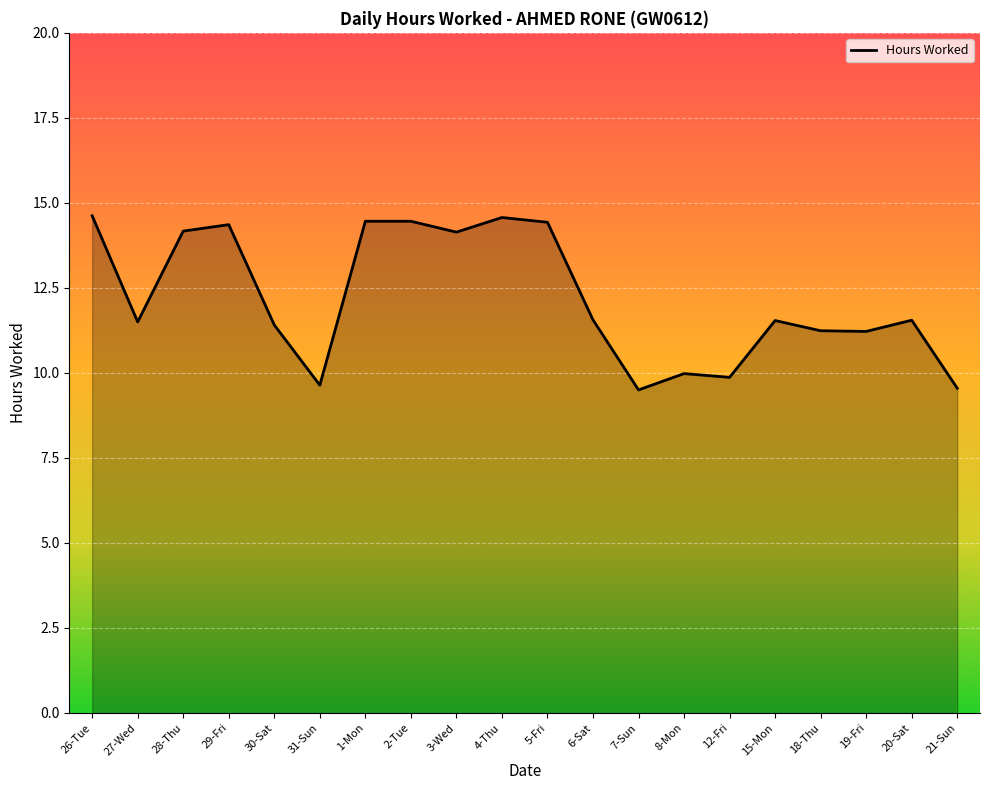

The value at 19-Fri is 16.5. True or false?

False